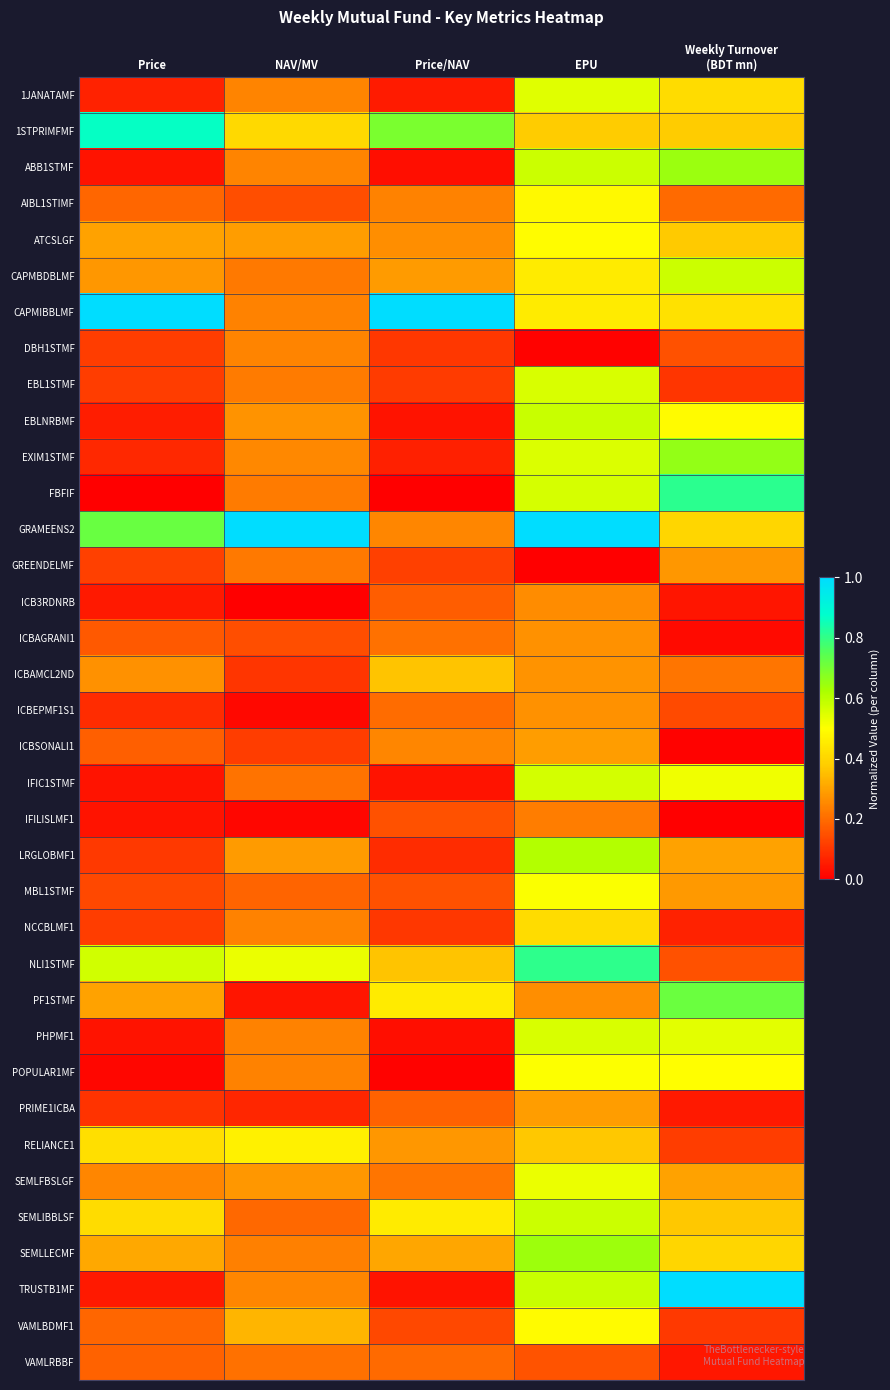

Which series has the largest total across all categories?

GRAMEENS2